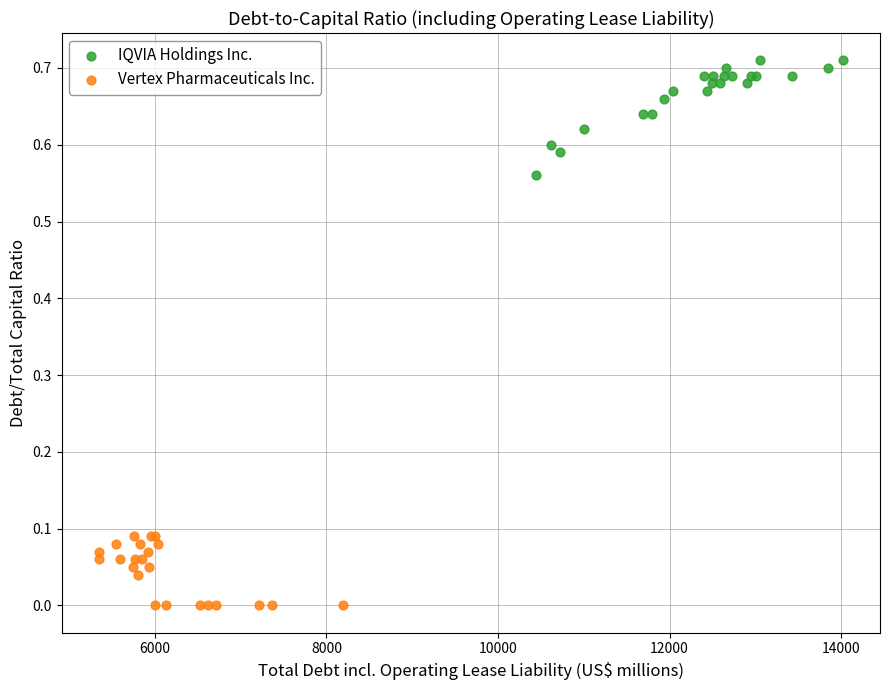

Which series reaches the maximum Y coordinate?

IQVIA Holdings Inc.